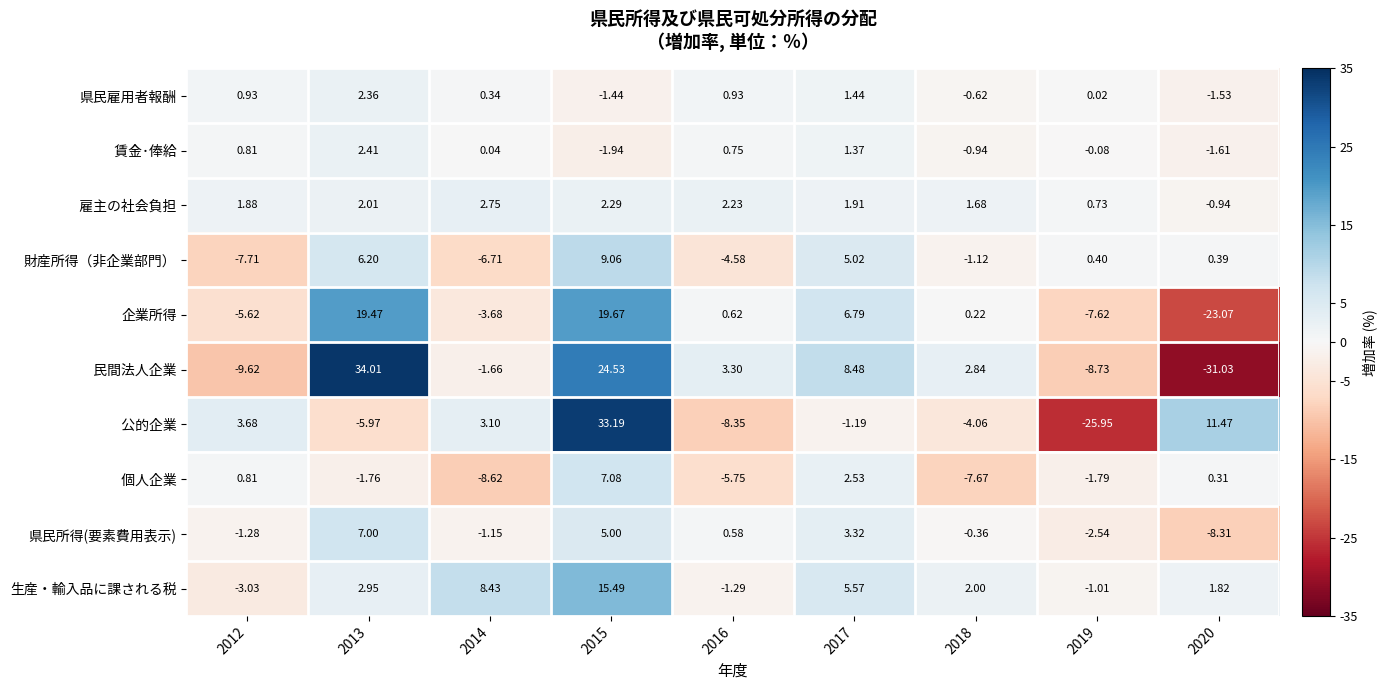

Which series has the largest total across all categories?

生産・輸入品に課される税